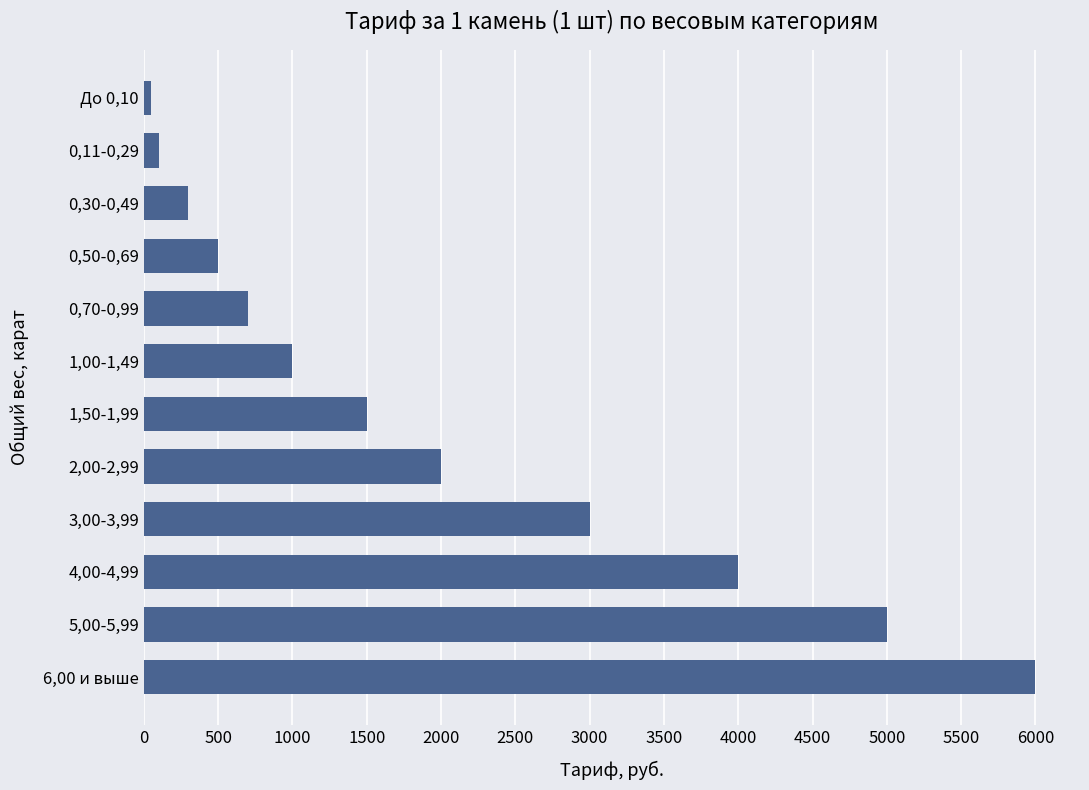

Does the chart contain stacked bars?

No